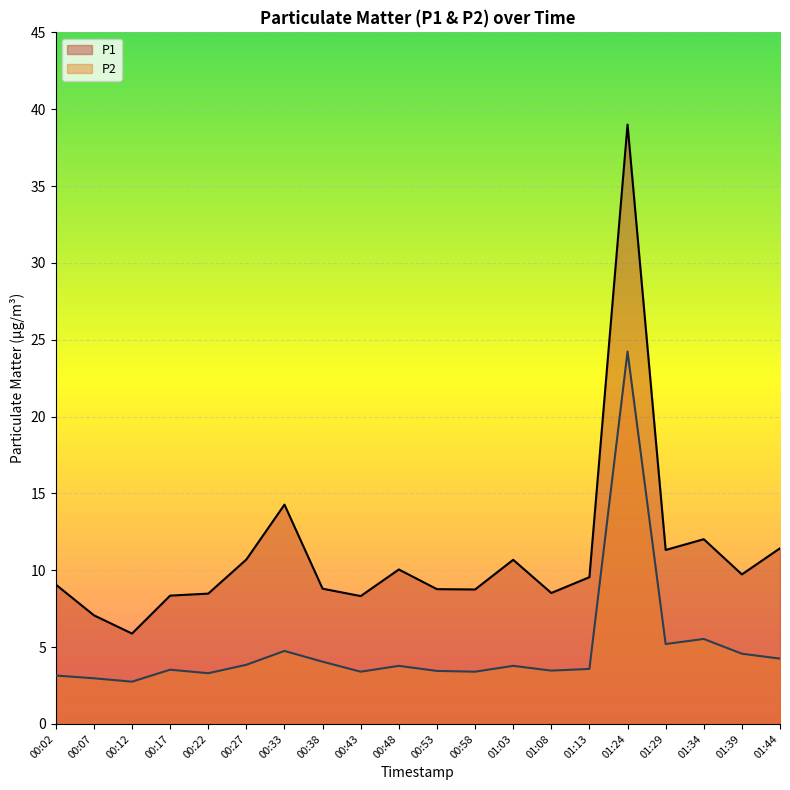

What is the spread (max minus min) of values at 00:48?

6.3